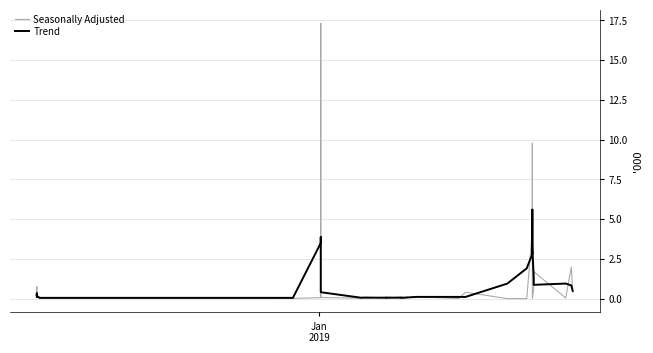

True or false: Trend and Seasonally Adjusted intersect in this chart.

True